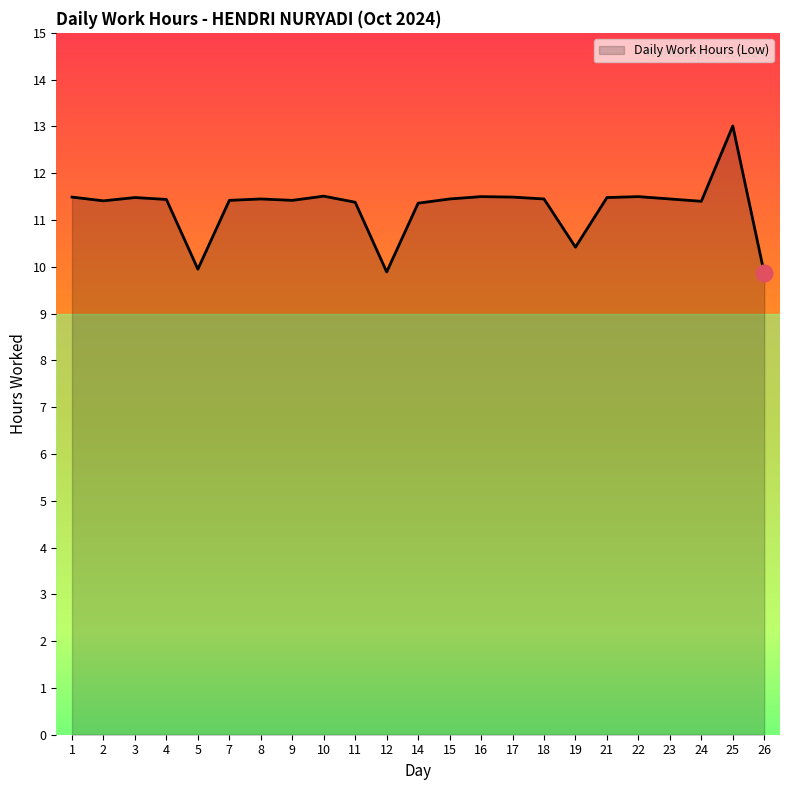

At which category does the chart reach its peak across all series?

25